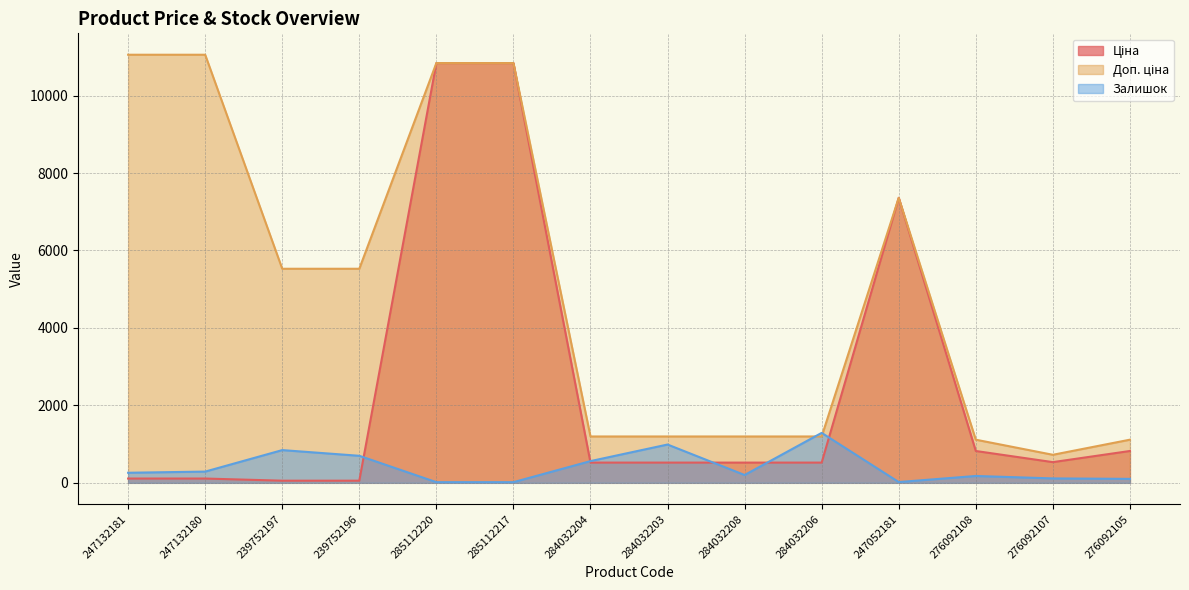

What is the value of the Залишок point at the 14th from the left?

102.0